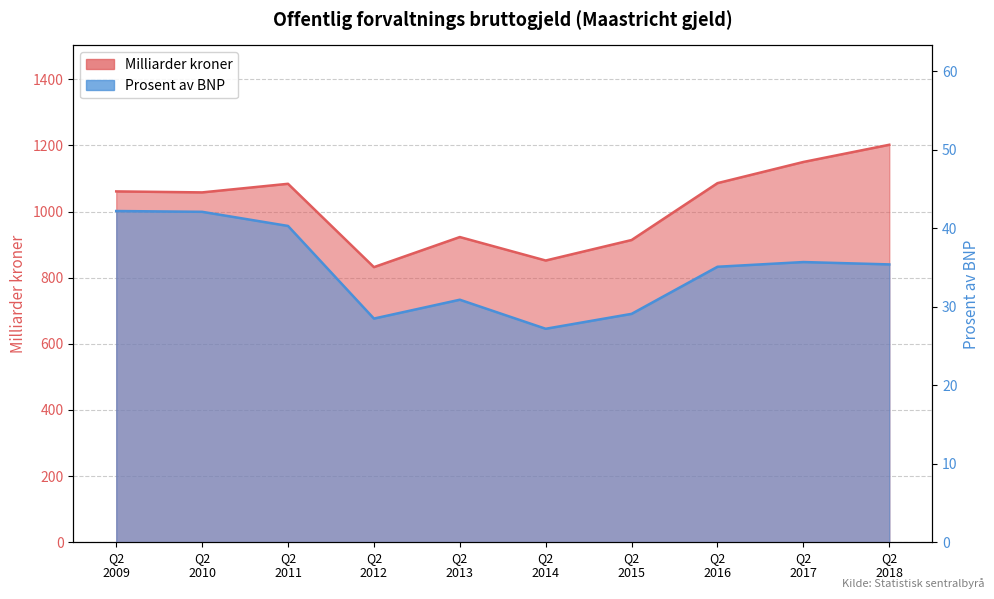

True or false: Milliarder kroner and Prosent av BNP cross at least once.

False